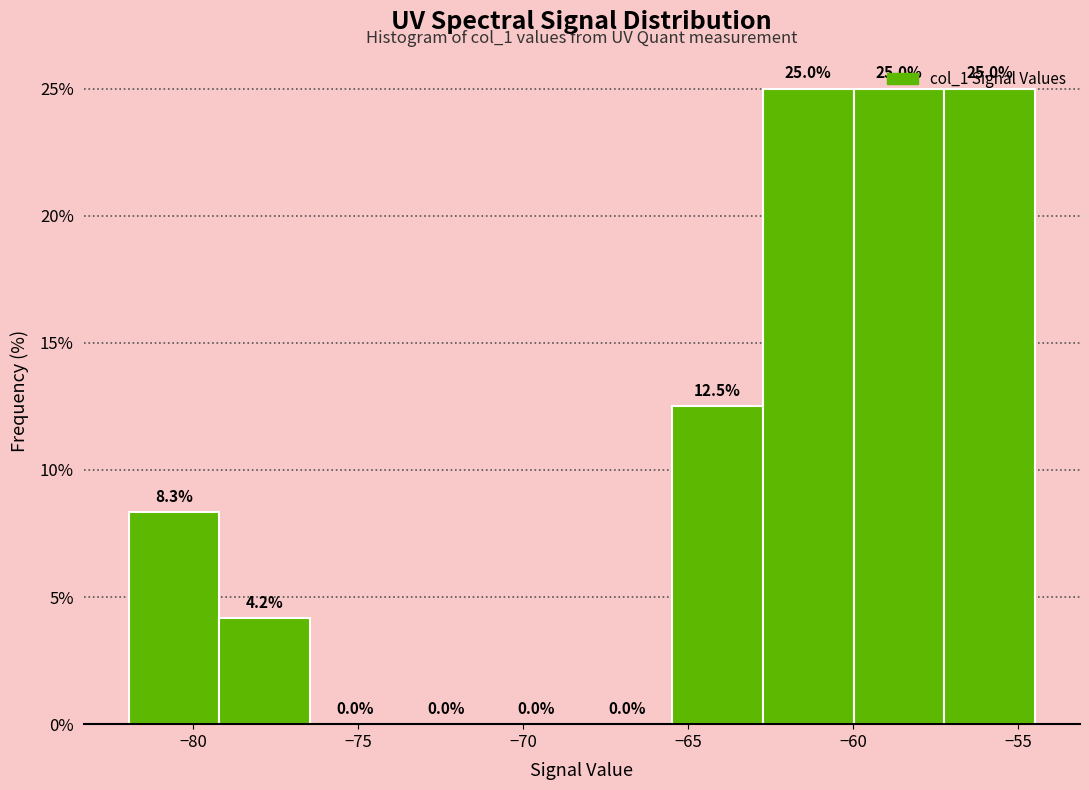

Reading left to right, list every bar in this chart as the range it spans on the x-axis followed by its height. The bar edges are not printed on the chart, so give them approximately, as read against the axis.

-82.0 to -79.0: 8.3
-79.0 to -76.5: 4.2
-76.5 to -73.5: 0.0
-73.5 to -71.0: 0.0
-71.0 to -68.0: 0.0
-68.0 to -65.5: 0.0
-65.5 to -62.5: 12.5
-62.5 to -60.0: 25.0
-60.0 to -57.0: 25.0
-57.0 to -54.5: 25.0